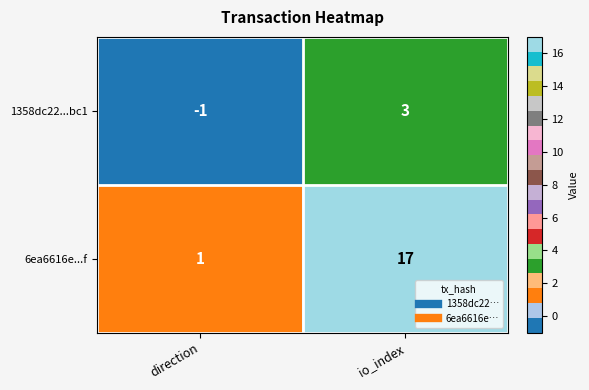

What is the difference between the 6ea6616e...f values at direction and io_index?

16